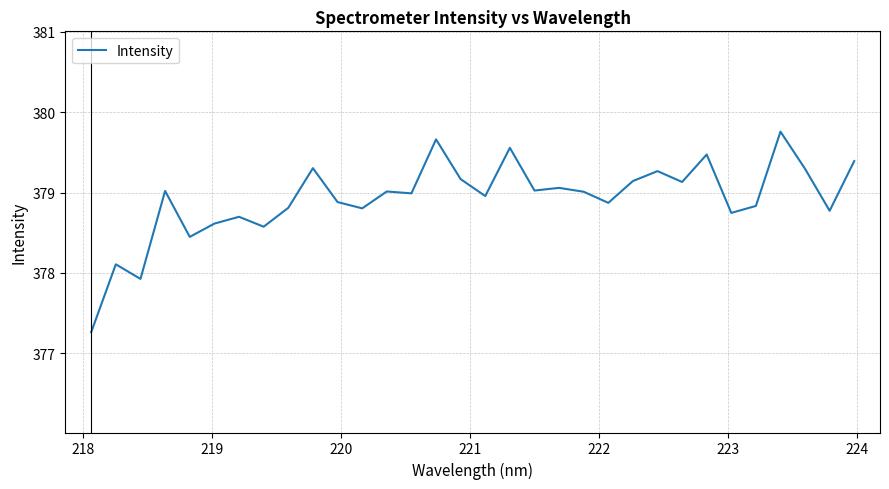

How many series are shown in this chart?

1